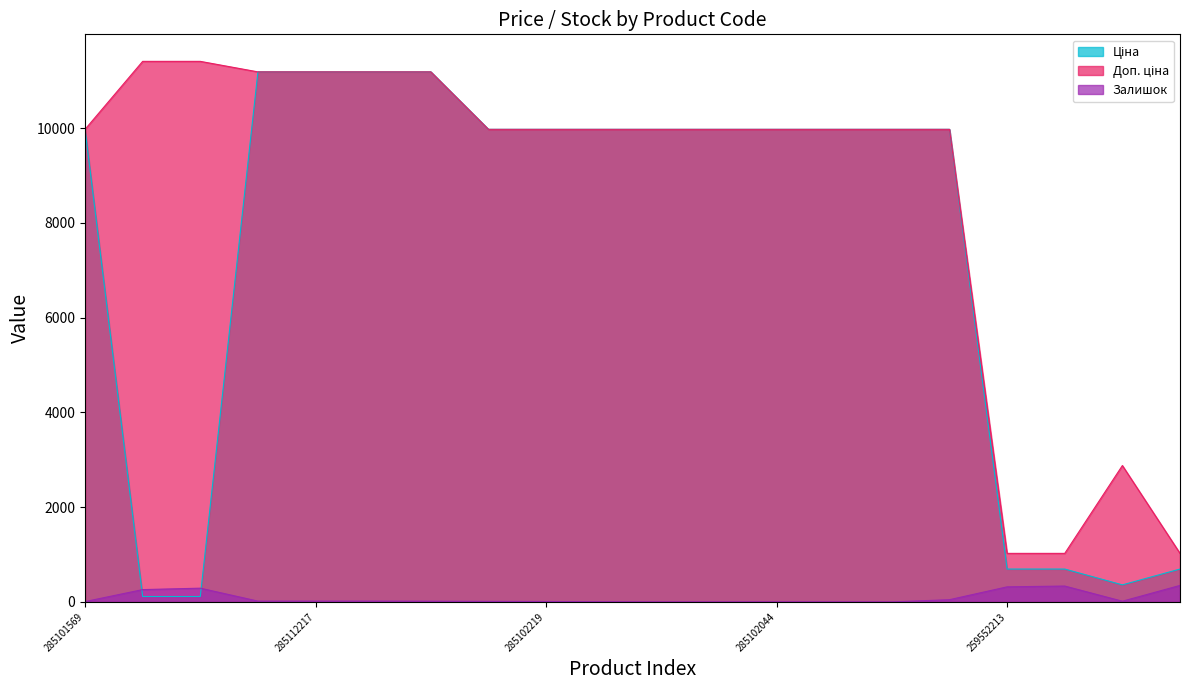

Reading left to right, transcribe all the data shown in this chart.

Ціна: 9975.0	114.1	114.1	11188.2	11188.2	11188.2	11188.2	9975.0	9975.0	9975.0	9975.0	9975.0	9975.0	9975.0	9975.0	9975.0	693.7	693.7	359.9	693.7
Доп. ціна: 9975.0	11410.0	11410.0	11188.2	11188.2	11188.2	11188.2	9975.0	9975.0	9975.0	9975.0	9975.0	9975.0	9975.0	9975.0	9975.0	1024.6	1024.6	2878.8	1024.6
Залишок: 7.0	260.0	290.0	17.0	17.0	17.0	15.0	11.0	9.0	3.0	0.0	0.0	1.0	0.0	0.0	47.0	318.0	335.0	15.0	348.0